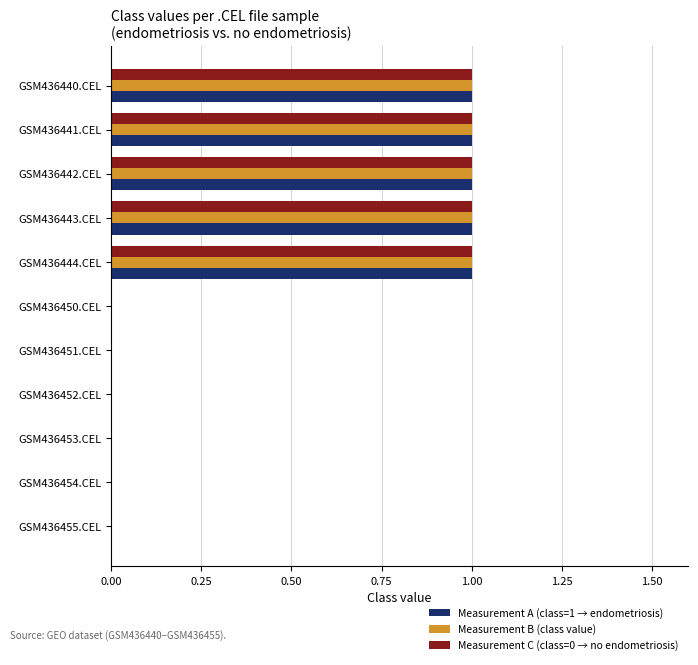

Count the number of categories in the chart.

11